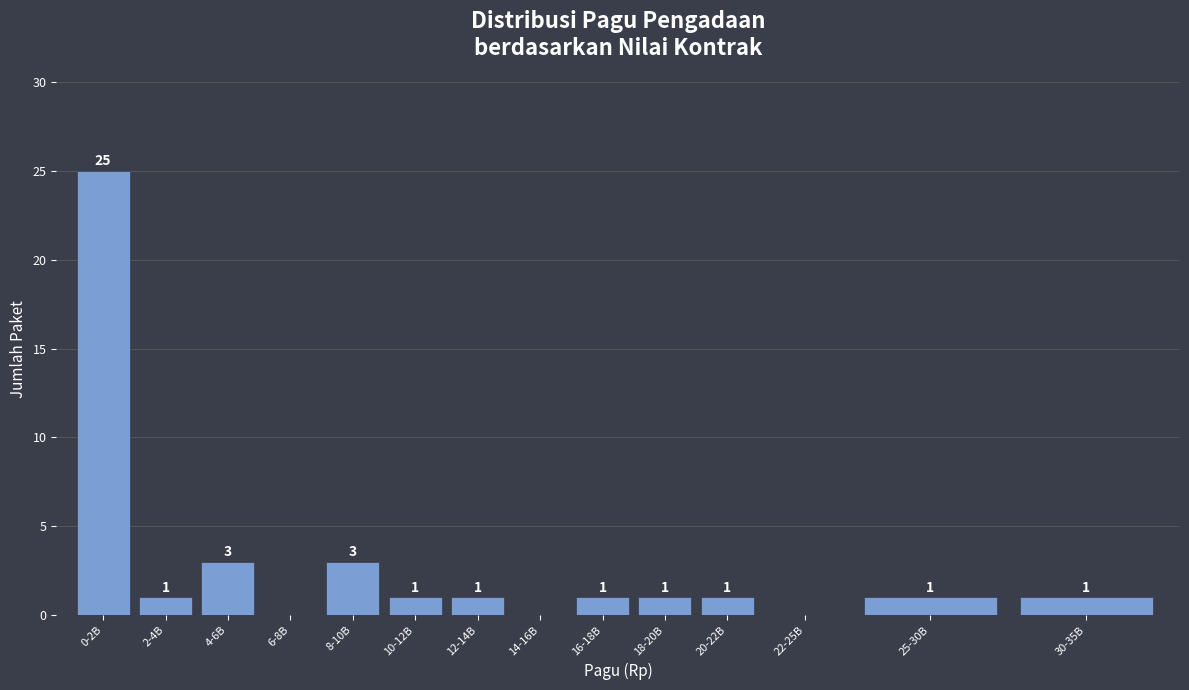

Reading left to right, what are all the values shown in this chart?

0-2B=25	2-4B=1	4-6B=3	6-8B=0	8-10B=3	10-12B=1	12-14B=1	14-16B=0	16-18B=1	18-20B=1	20-22B=1	22-25B=0	25-30B=1	30-35B=1